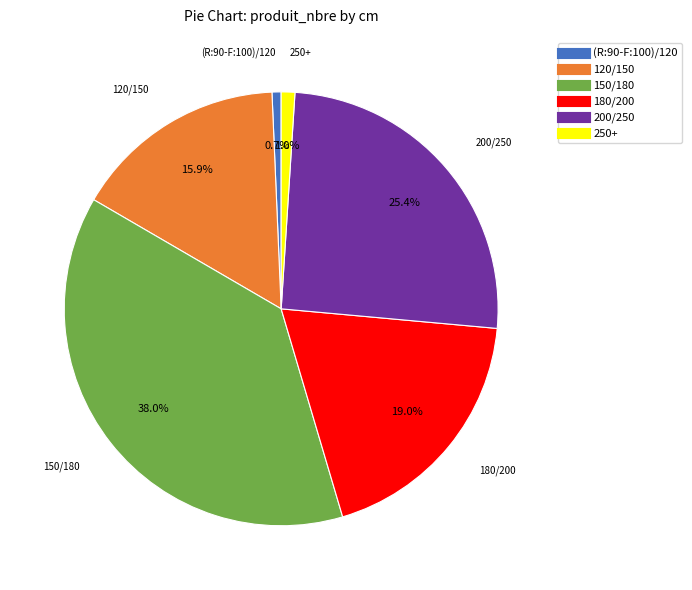

Approximately how many times larger is the value at 200/250 compared to (R:90-F:100)/120?

37.5